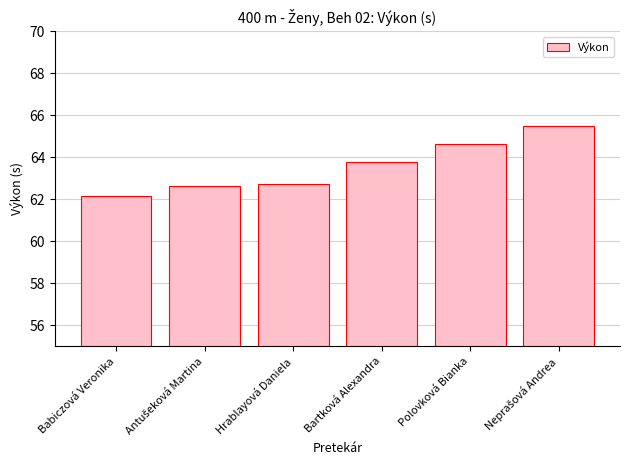

What is the approximate value at Polovková Bianka?

64.6